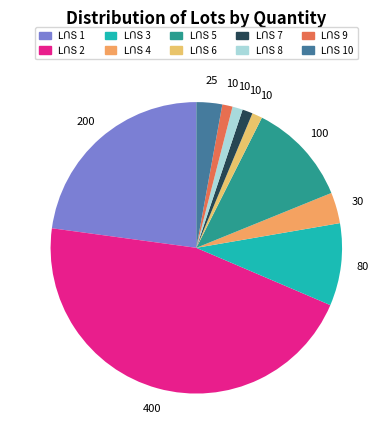

True or false: ԼՈՏ 10 accounts for 3% of the total.

True